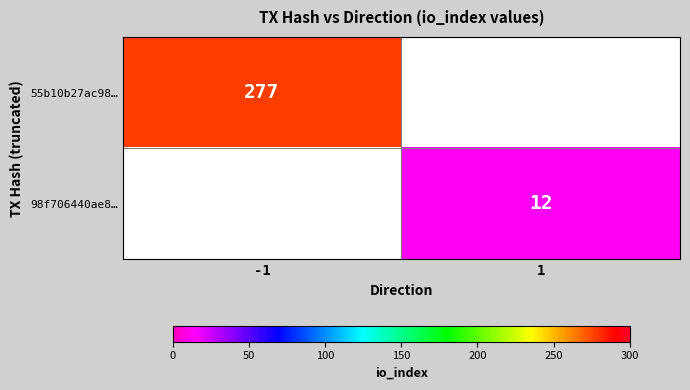

True or false: 98f706440ae8… has a value of 3 at 1.

False